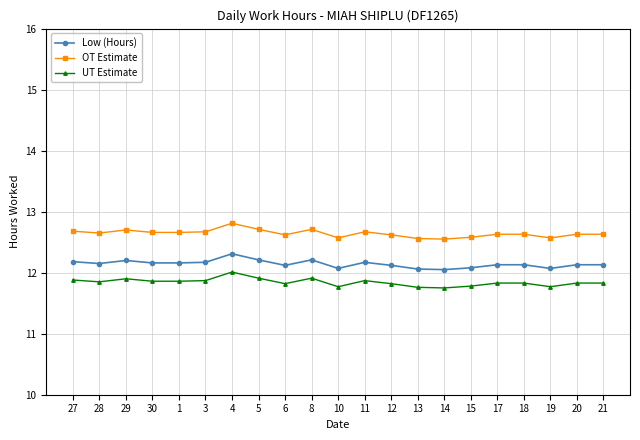

What is the sum of all Low (Hours) values?

255.0